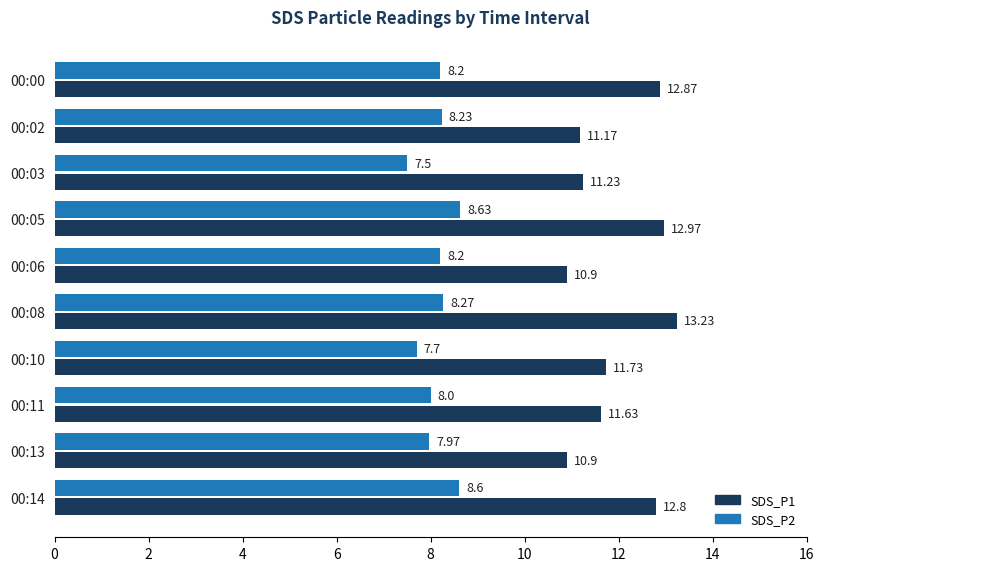

How many data points in SDS_P1 are above 11?

8